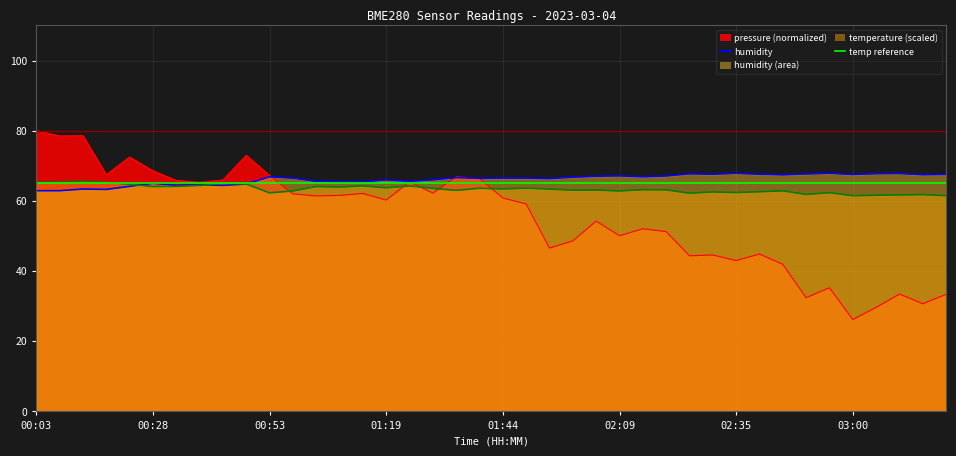

At which label does temperature first exceed 63?

00:03